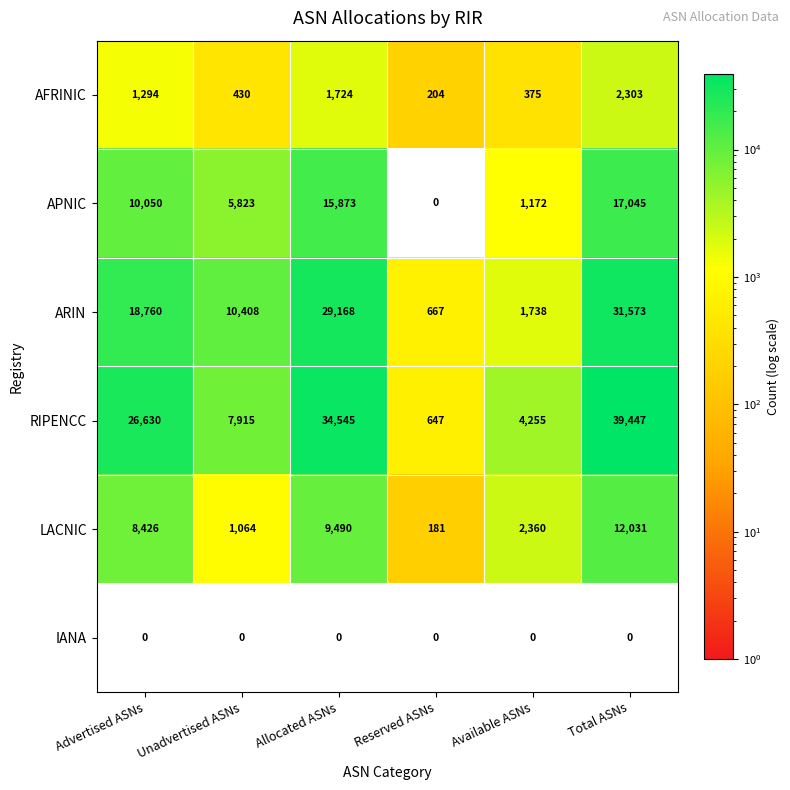

At which category is the sum across all series the highest?

Total ASNs